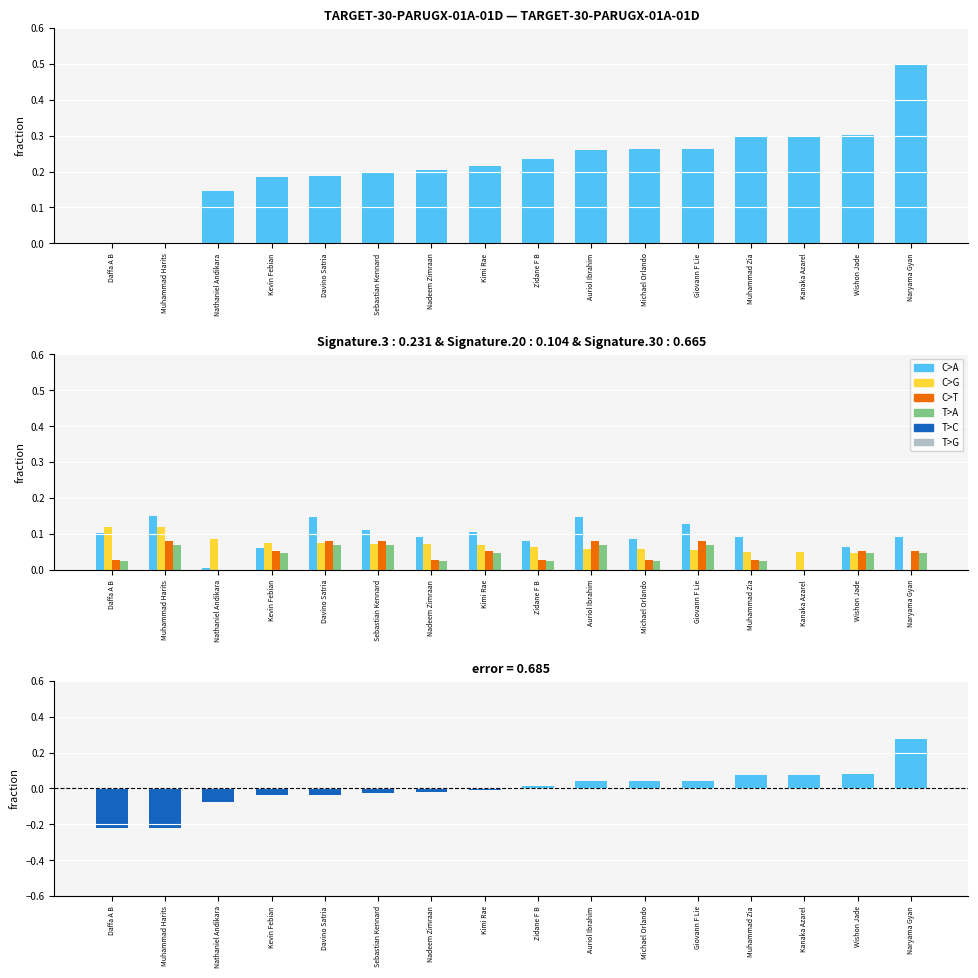

What is the difference between the highest and lowest values at Michael Orlando?

0.2